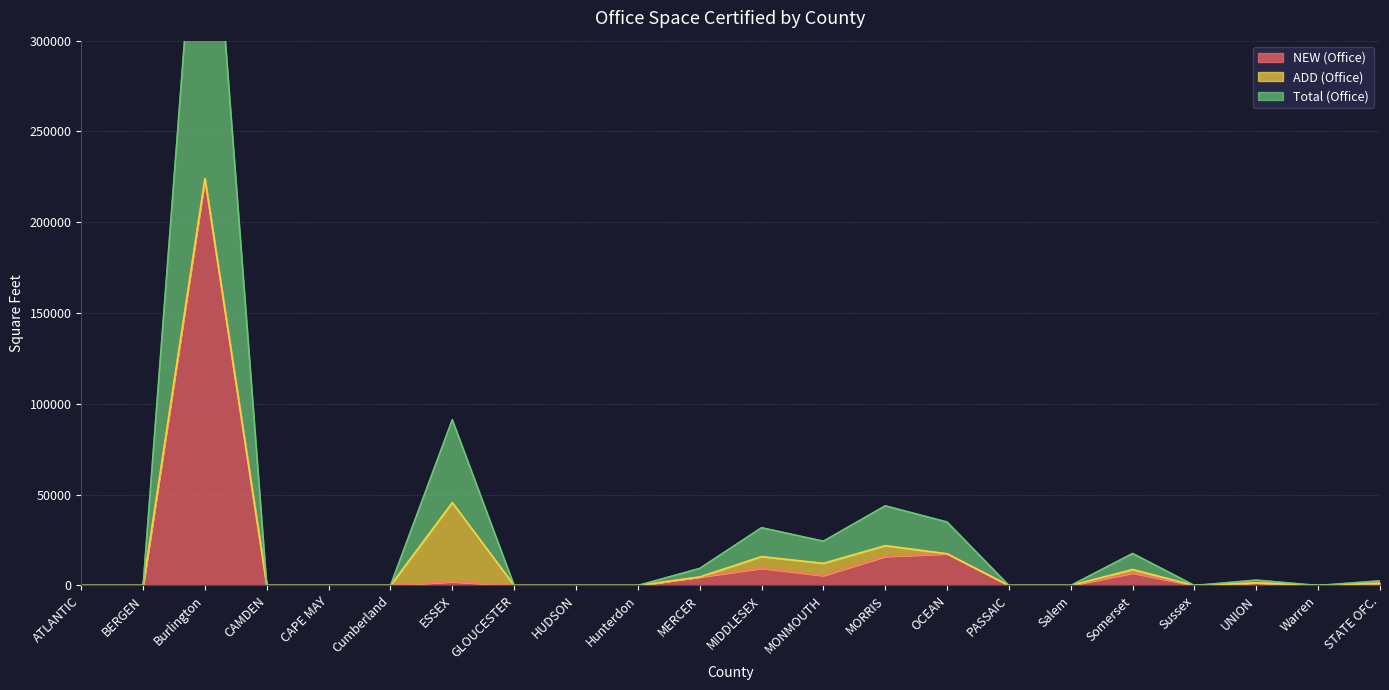

How many categories are shown in the chart?

22